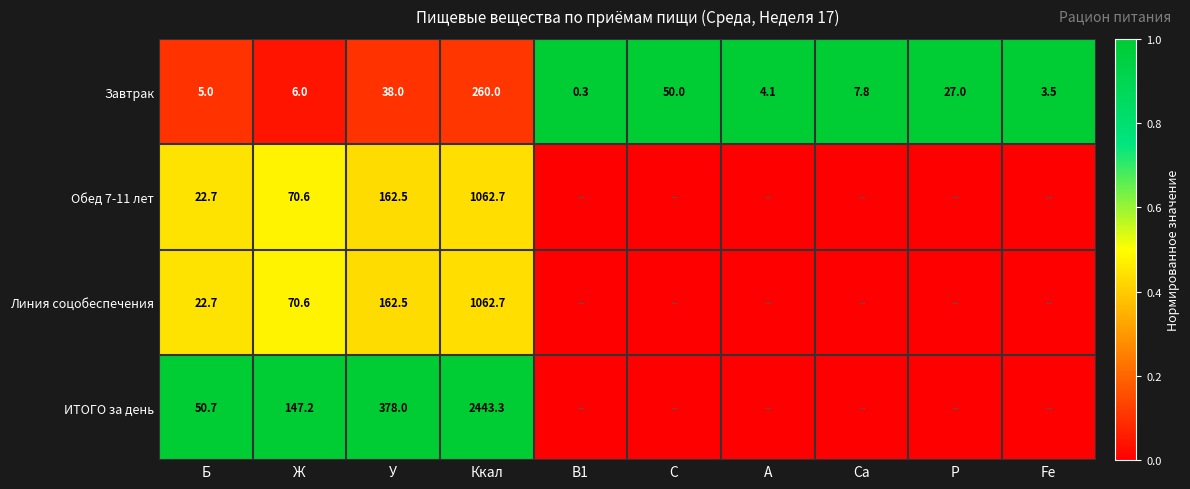

Rank the categories by Завтрак value from lowest to highest.

В1, Fe, А, Б, Ж, Са, Р, У, С, Ккал